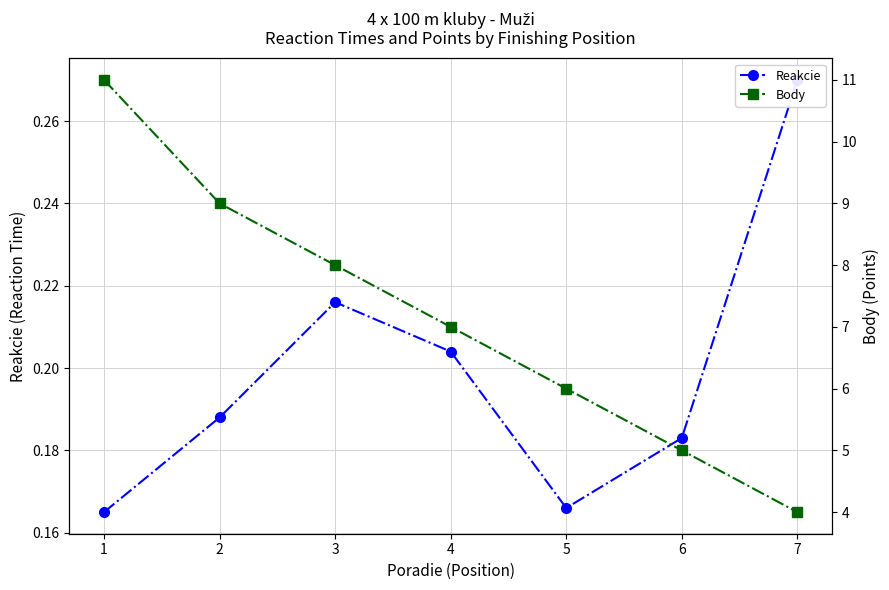

What is the sum of the Body values at 6 and 3?

13.0